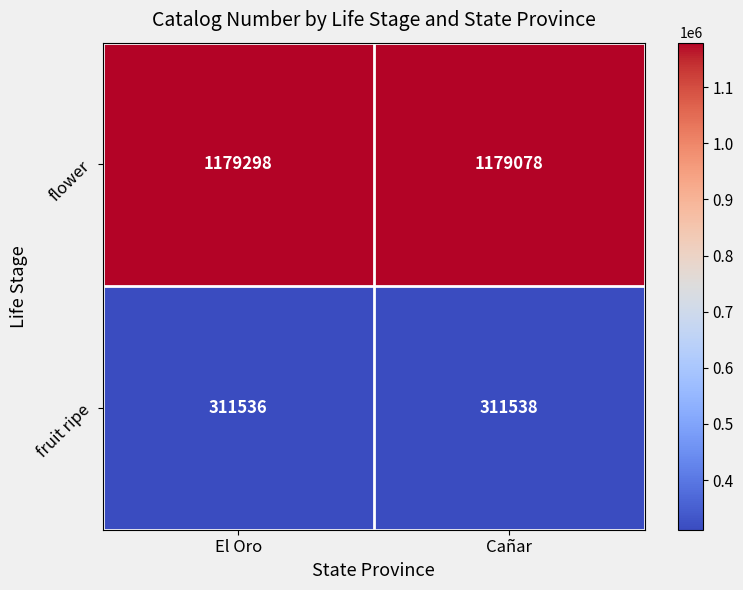

Where is fruit ripe nearest to the value 311537?

El Oro